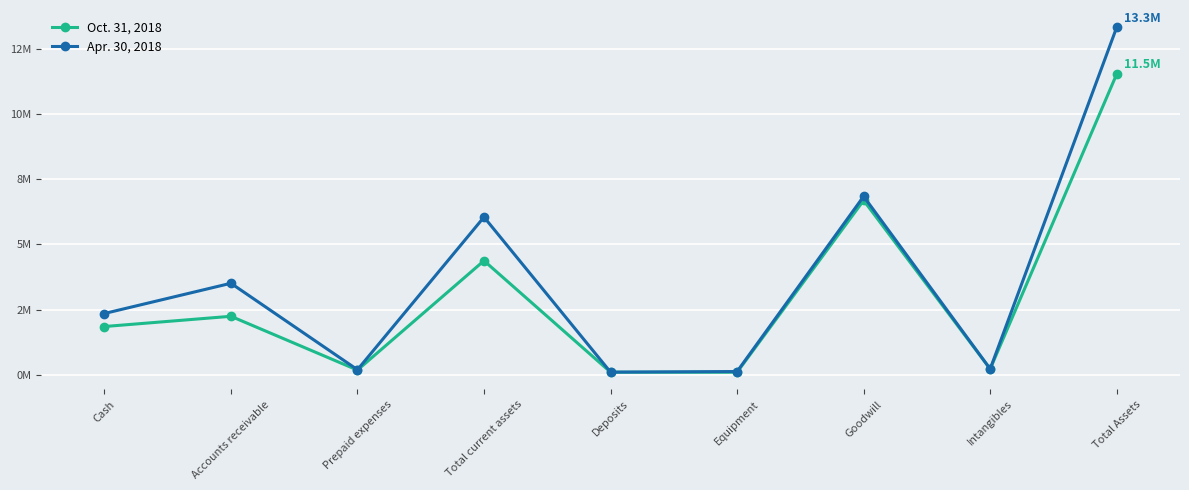

What is the average value of the Oct. 31, 2018 series?

3.0